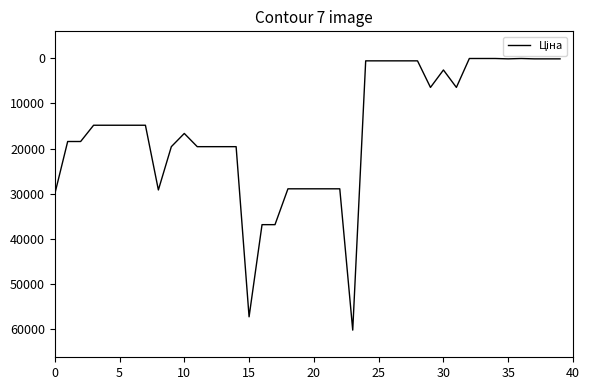

What is the greatest value displayed?

60205.6